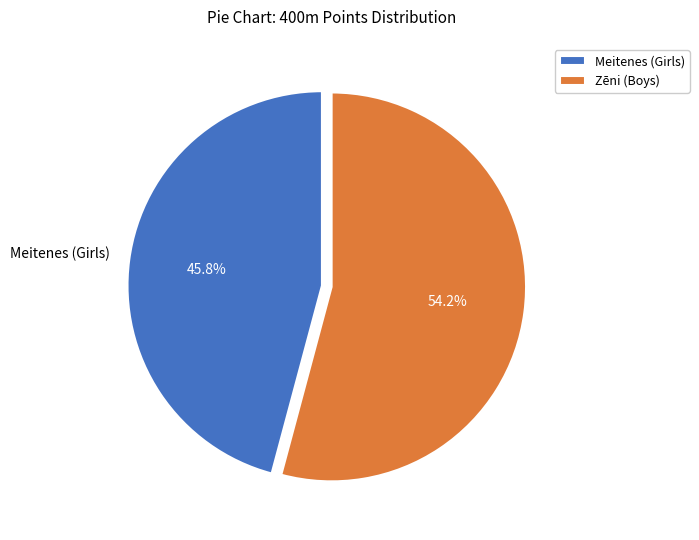

Is the sum of Meitenes (Girls) and Zēni (Boys) greater than half?

Yes